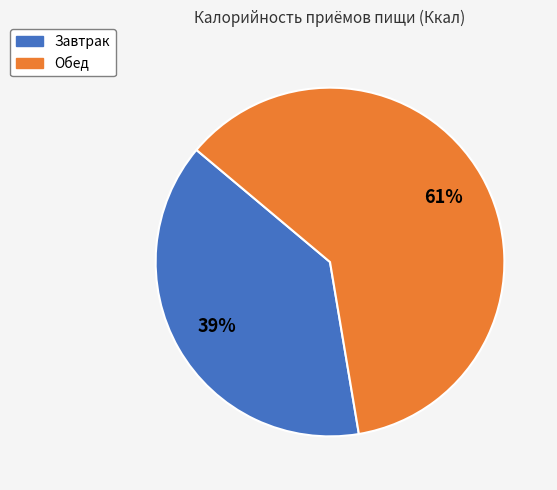

Which has a higher value, Обед or Завтрак?

Обед